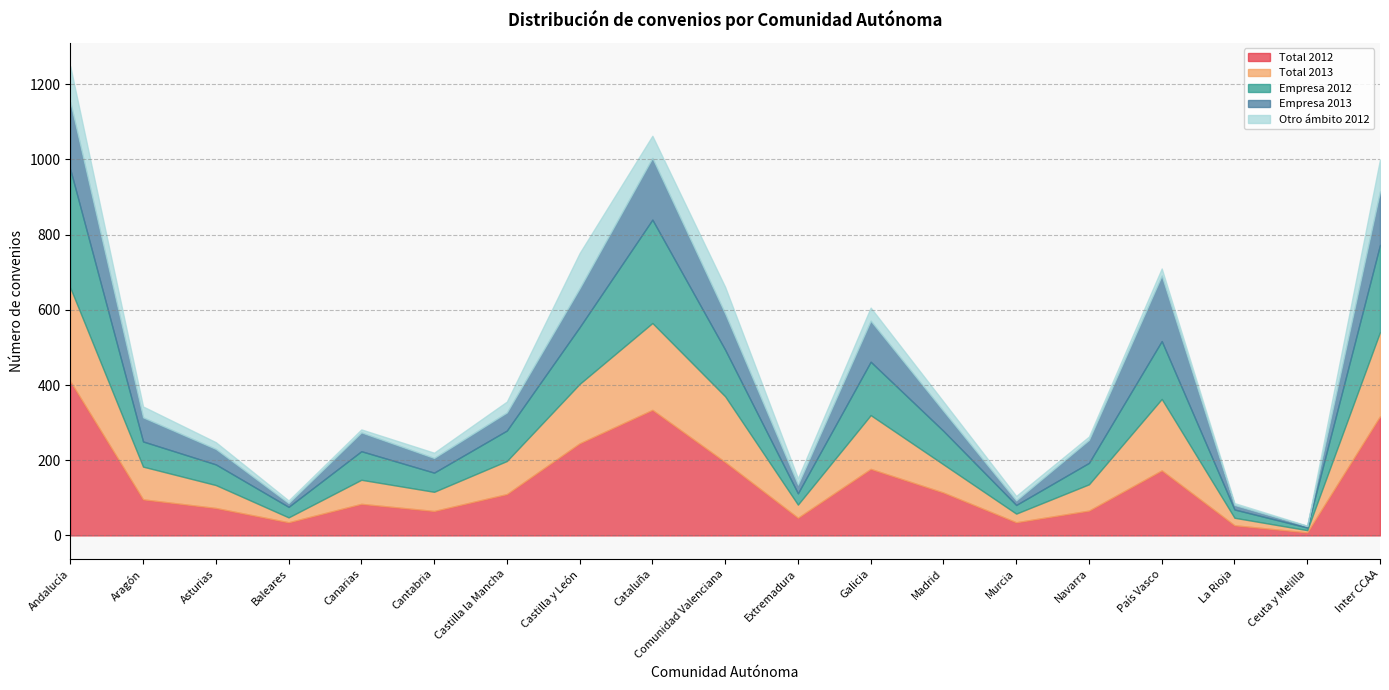

How many lines are shown in the chart?

5